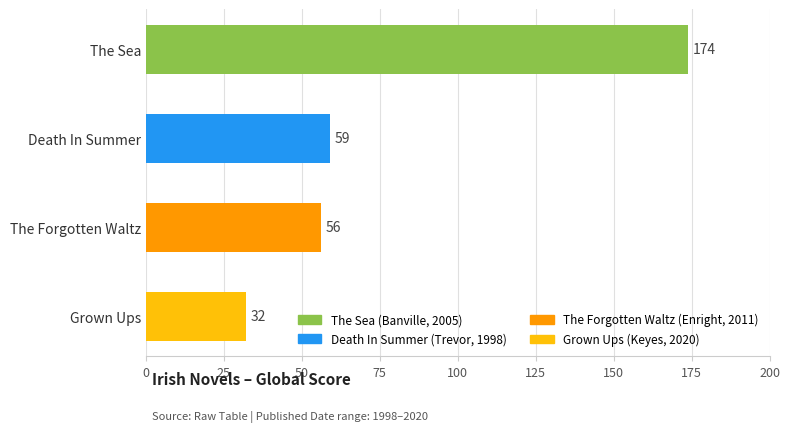

What is the average value?

80